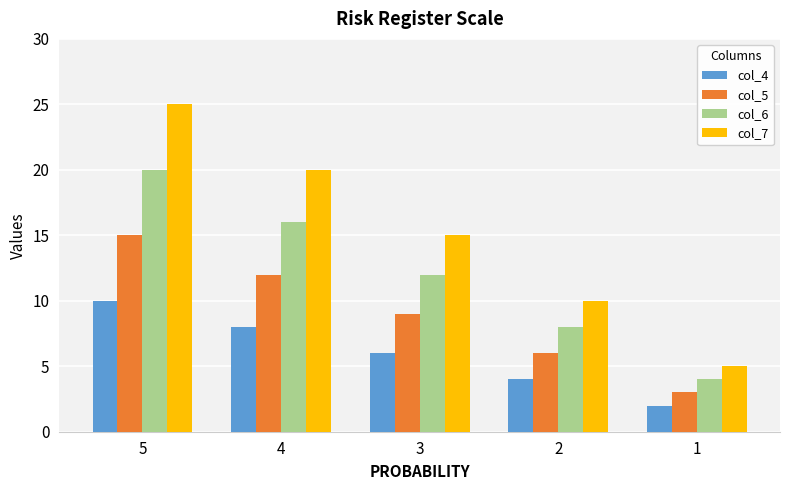

At which category is the sum across all series the highest?

5